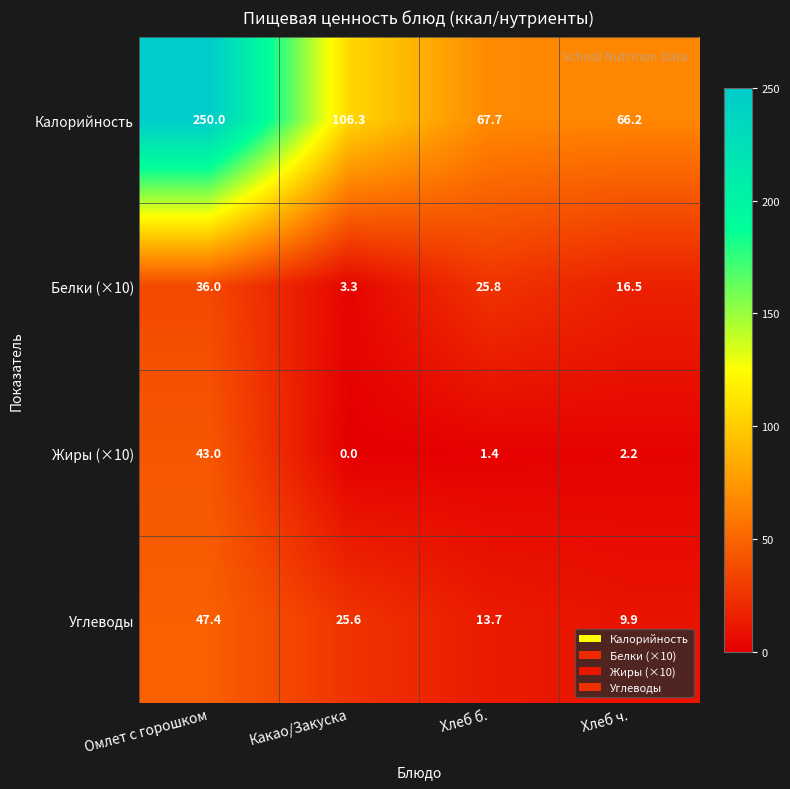

Reading right to left, extract all data points from this chart.

Калорийность: Хлеб ч.=66.2	Хлеб б.=67.7	Какао/Закуска=106.3	Омлет с горошком=250.0
Белки (×10): Хлеб ч.=16.5	Хлеб б.=25.8	Какао/Закуска=3.3	Омлет с горошком=36.0
Жиры (×10): Хлеб ч.=2.2	Хлеб б.=1.4	Какао/Закуска=0.0	Омлет с горошком=43.0
Углеводы: Хлеб ч.=9.9	Хлеб б.=13.7	Какао/Закуска=25.6	Омлет с горошком=47.4